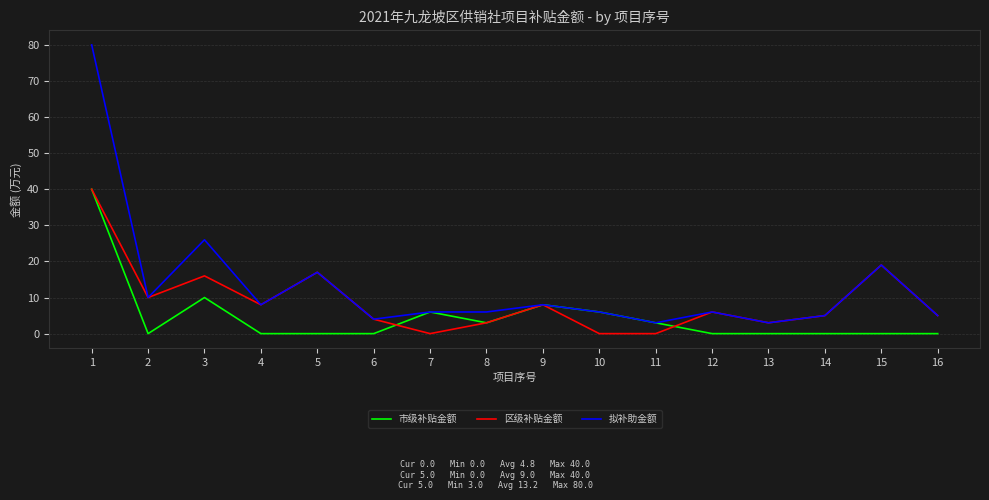

The 拟补助金额 series shows 6 at 12. True or false?

True